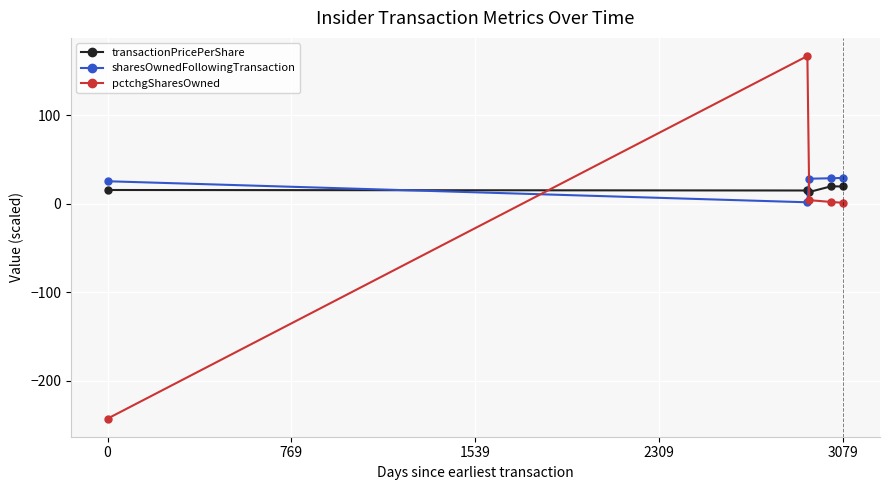

True or false: sharesOwnedFollowingTransaction has more than 2 interior local peaks.

False